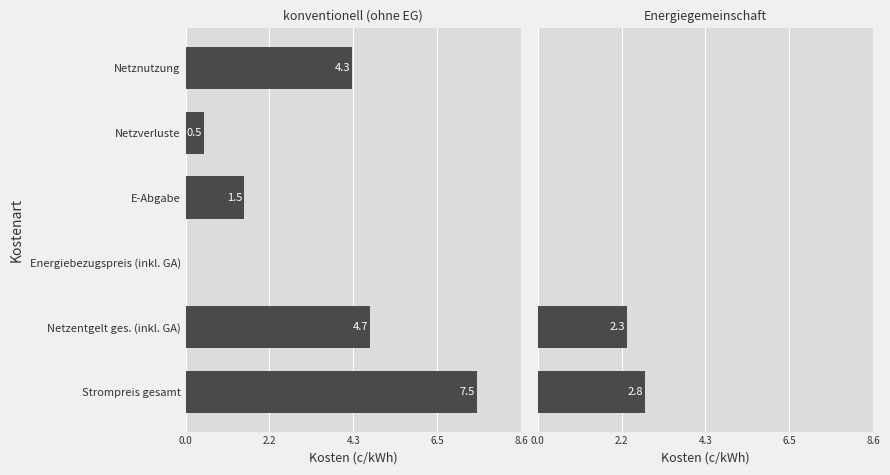

How many bars are there in each group?

2